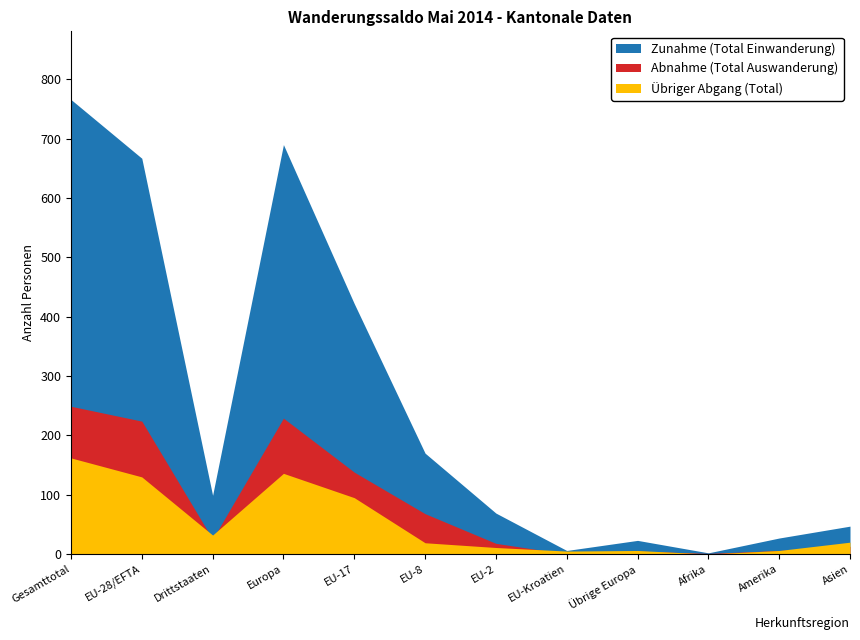

What is the total value across all series at Drittstaaten?

156